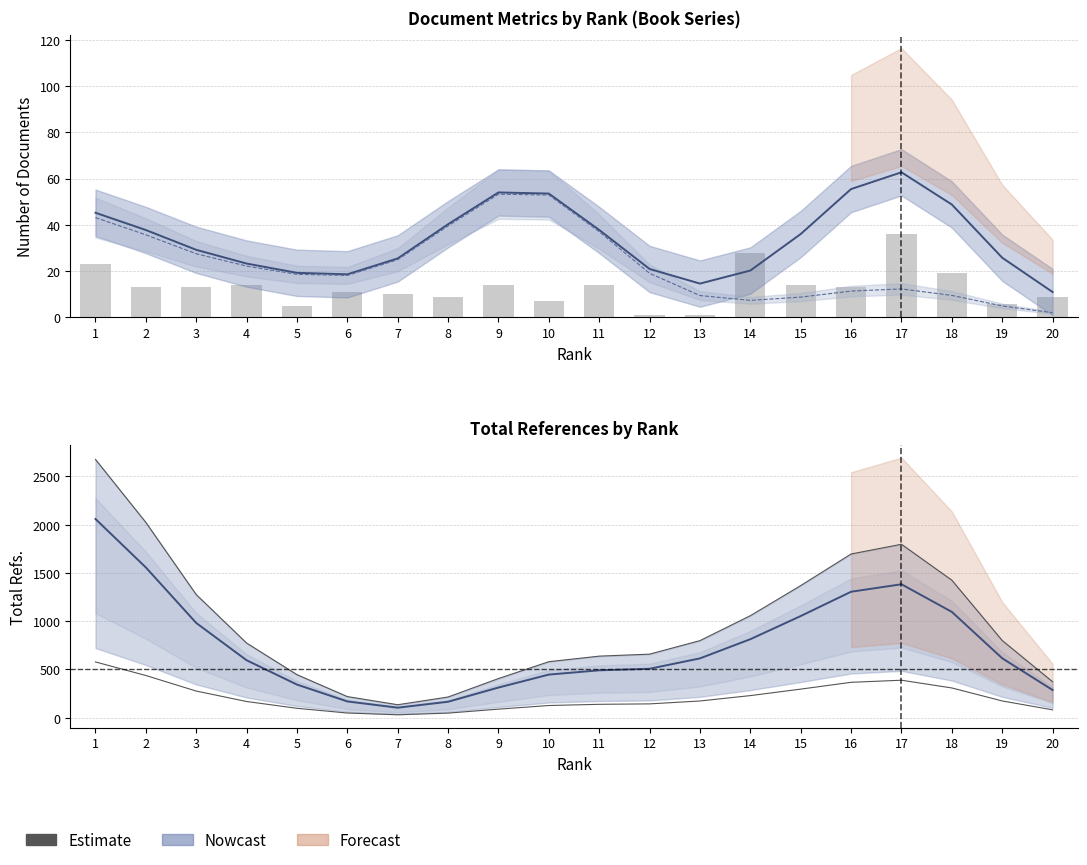

At which category does the chart reach its minimum across all series?

12